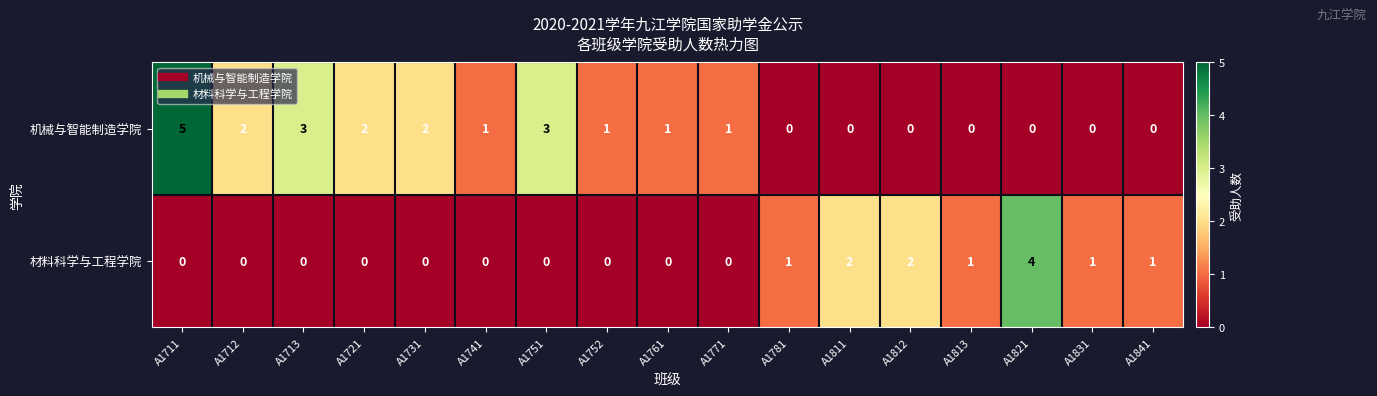

At which category is the sum across all series the highest?

A1711